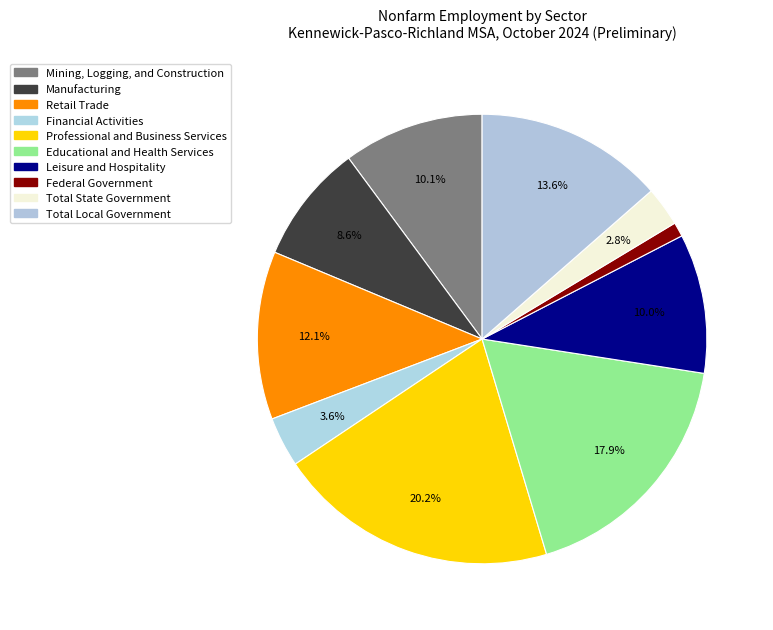

Count the number of slices in the pie.

10